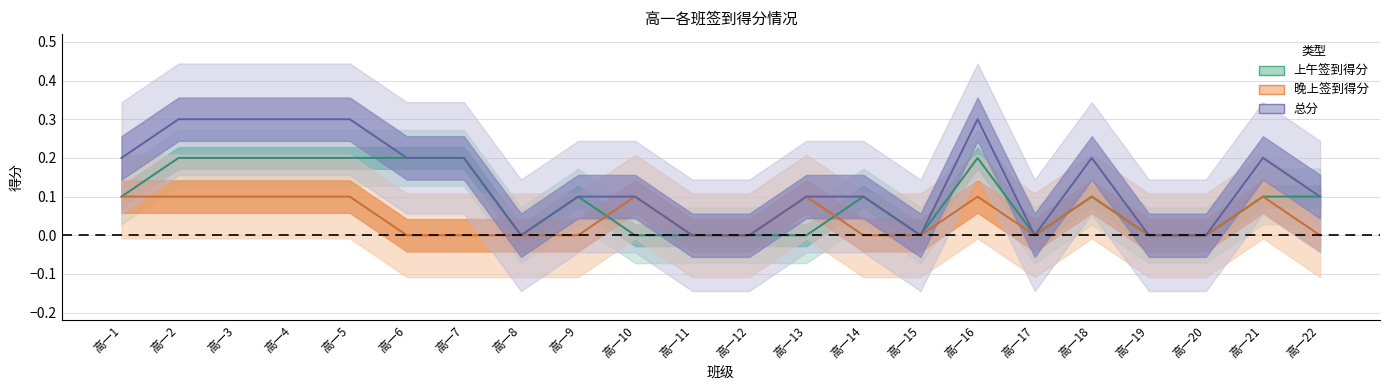

What are all the series names shown in the legend?

上午签到得分, 晚上签到得分, 总分